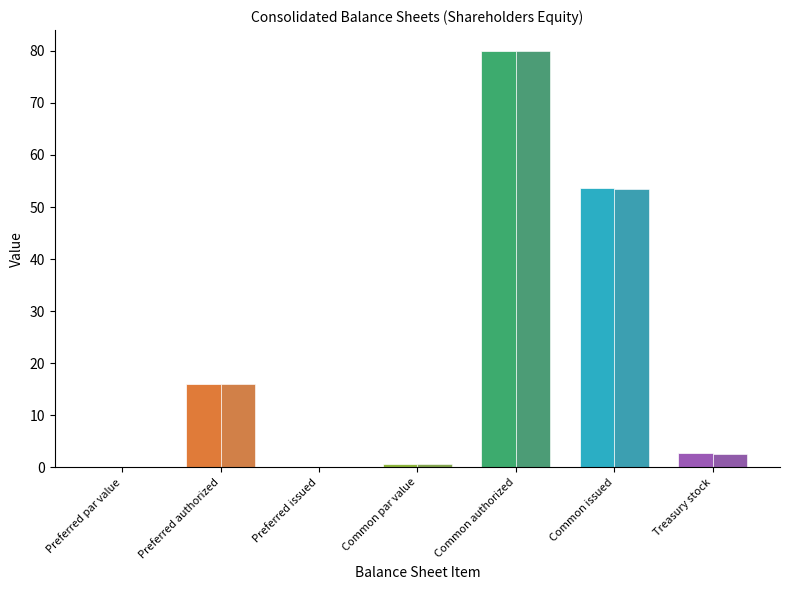

What is the average value of the Jun. 30, 2020 series?

21.9